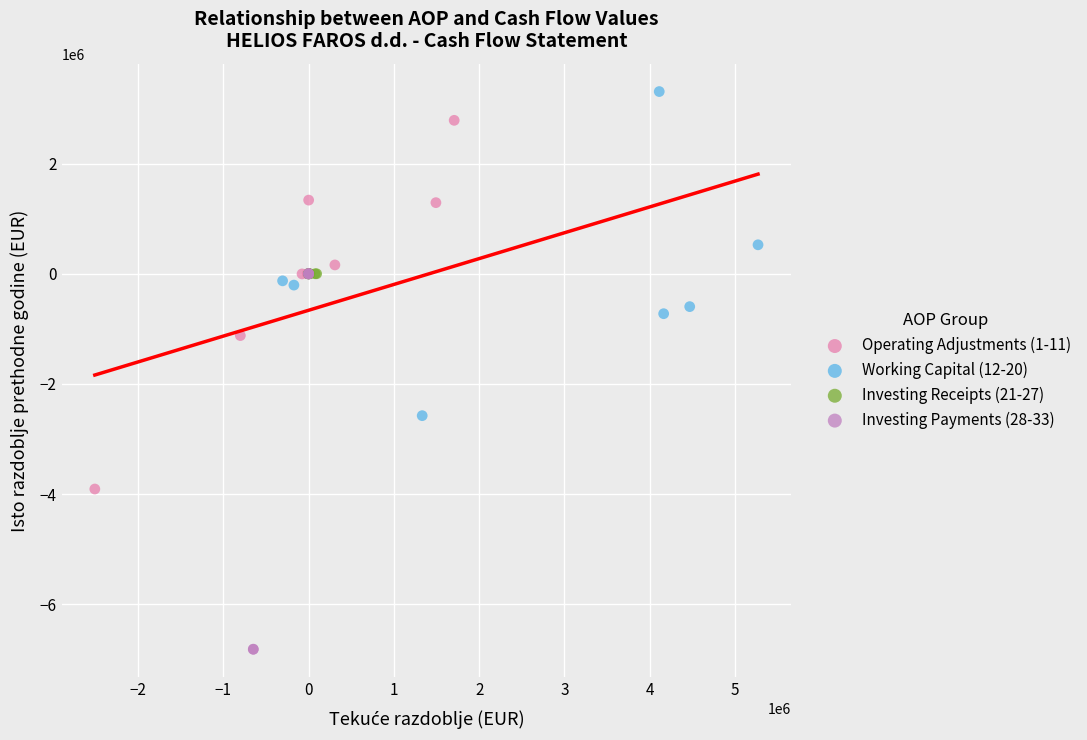

Which series contains the lowest Y value?

Investing Payments (28-33)